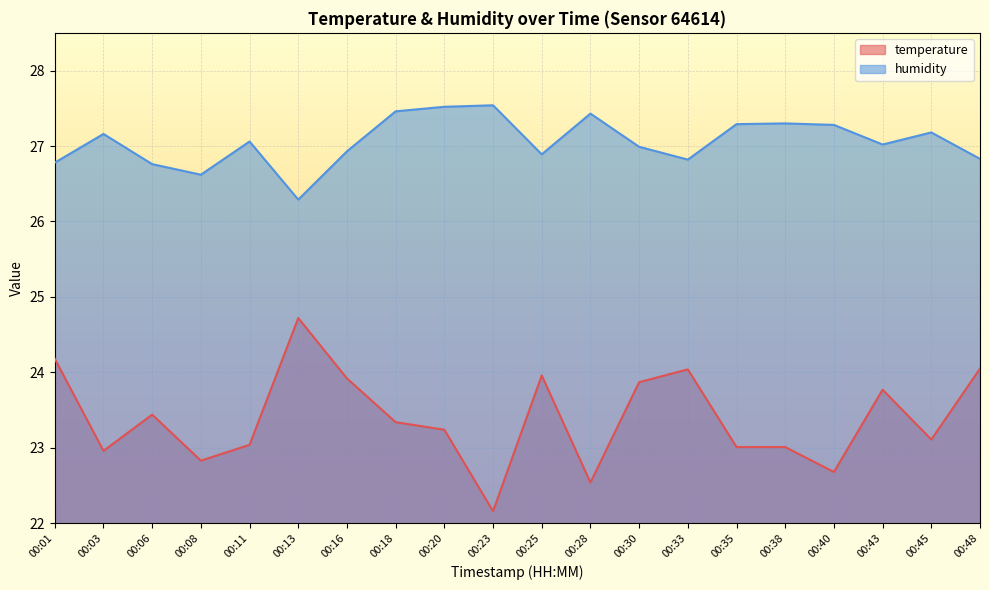

Reading left to right, list all the values displayed in this chart.

temperature: 24.2	23.0	23.4	22.8	23.0	24.7	23.9	23.3	23.2	22.2	24.0	22.5	23.9	24.0	23.0	23.0	22.7	23.8	23.1	24.1
humidity: 26.8	27.2	26.8	26.6	27.1	26.3	26.9	27.5	27.5	27.5	26.9	27.4	27.0	26.8	27.3	27.3	27.3	27.0	27.2	26.8